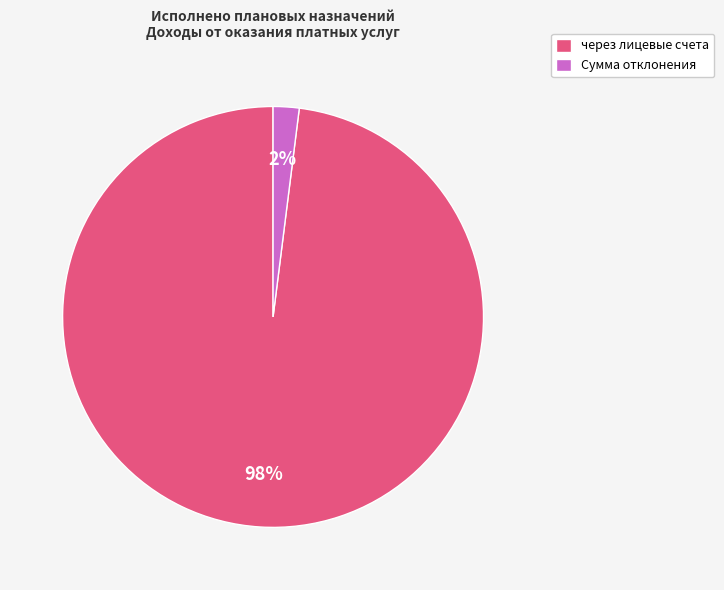

Which category accounts for the majority?

через лицевые счета